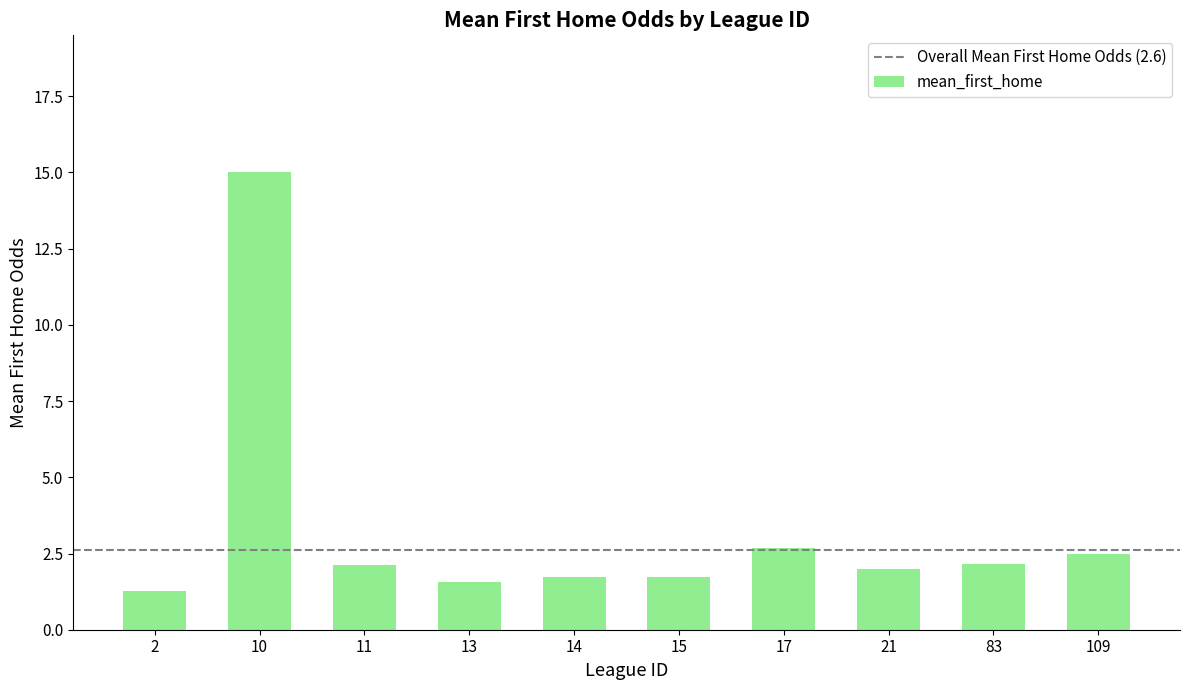

How many bars are there in total?

10